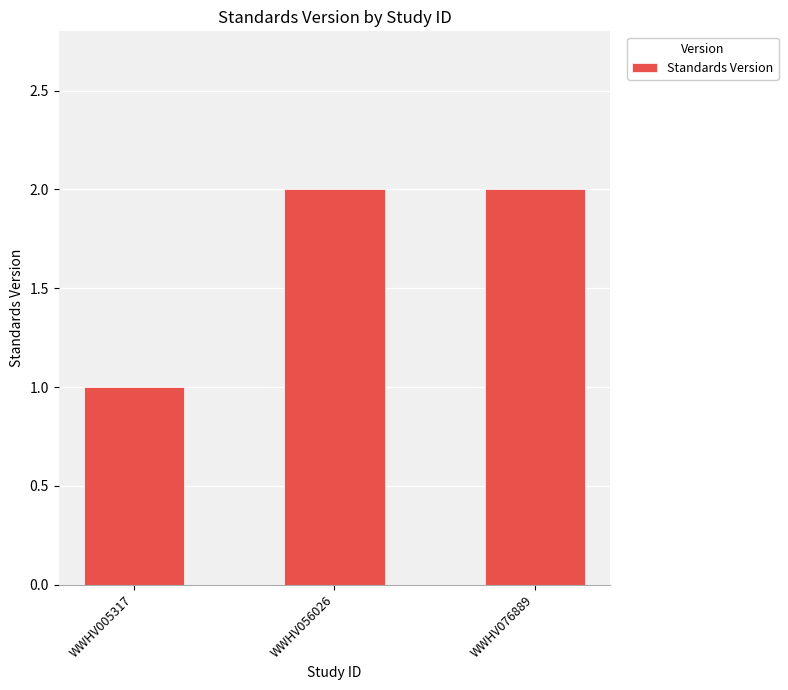

True or false: the data shows 3 at WWHV076889.

False